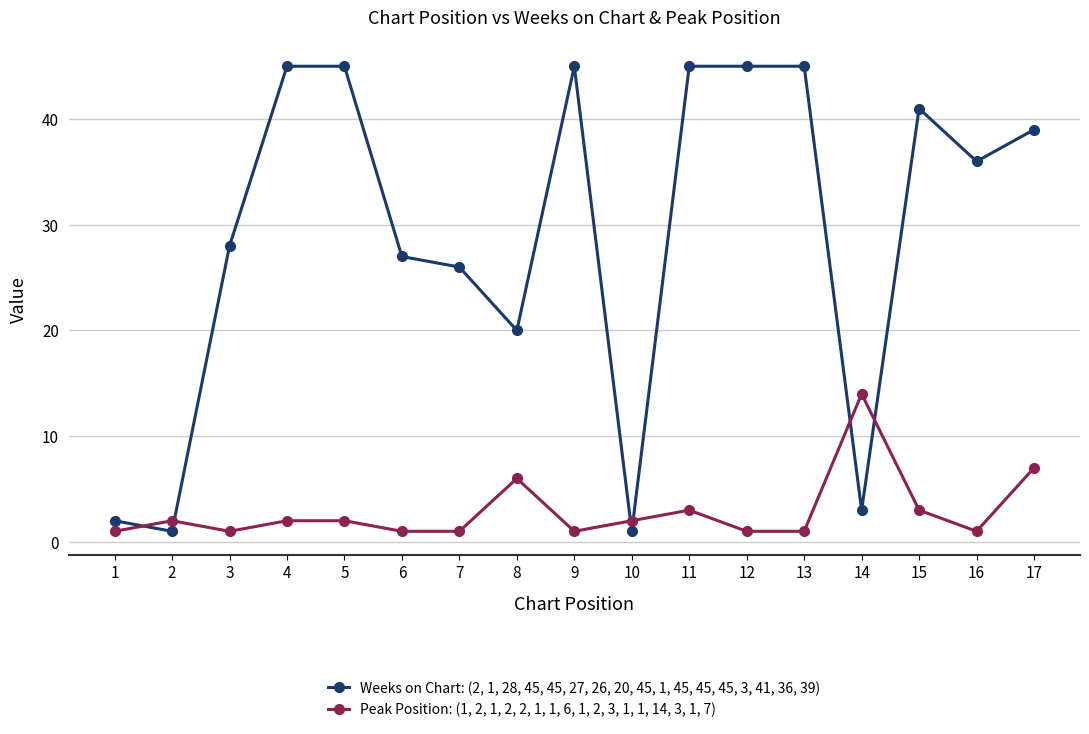

What is the total value across all series at 15?

44